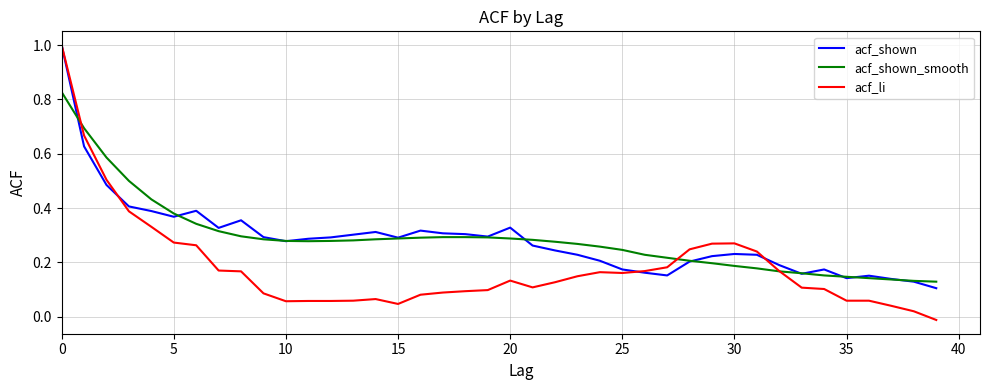

Which series has the largest range (max minus min)?

acf_li